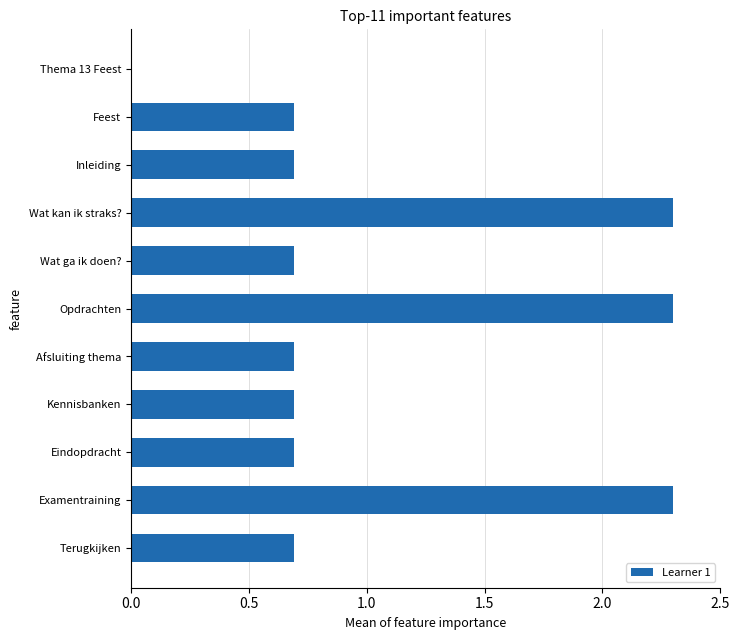

What is the sum of the values at Eindopdracht and Wat ga ik doen??

1.4